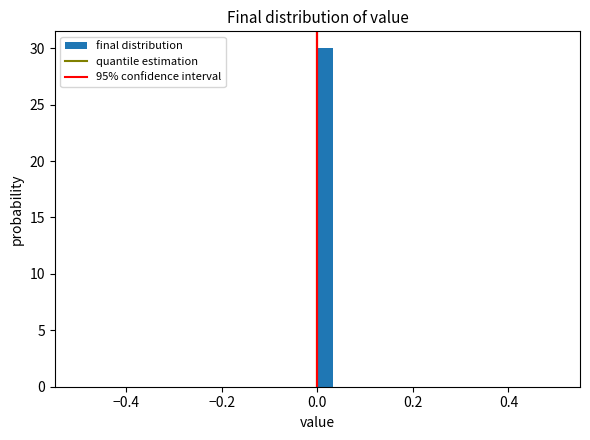

Around what value on the x-axis is the tallest bar? Give the approximate position of its centre, as read against the axis.

0.02